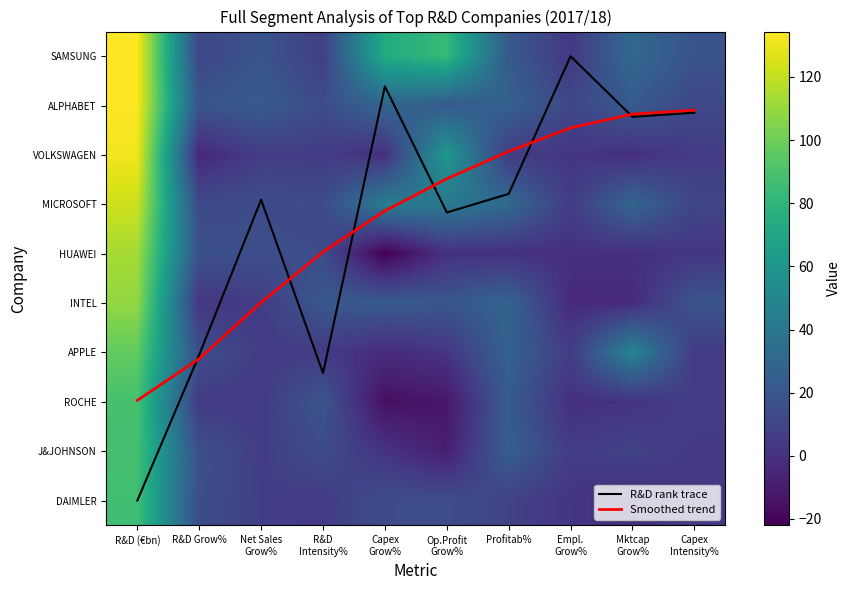

Which category has the highest value across all series?

R&D (€bn)